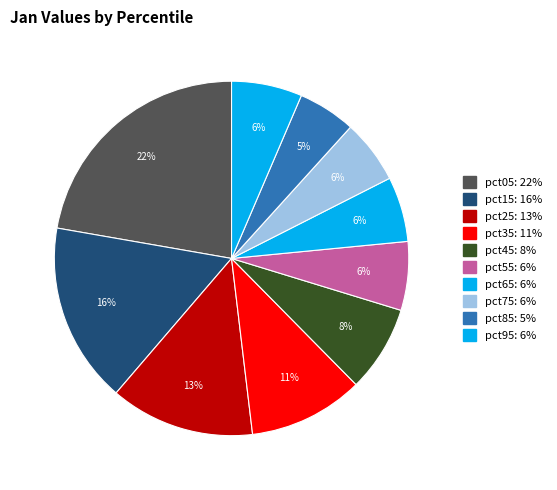

Do pct15 and pct55 together represent more than half of the pie?

No